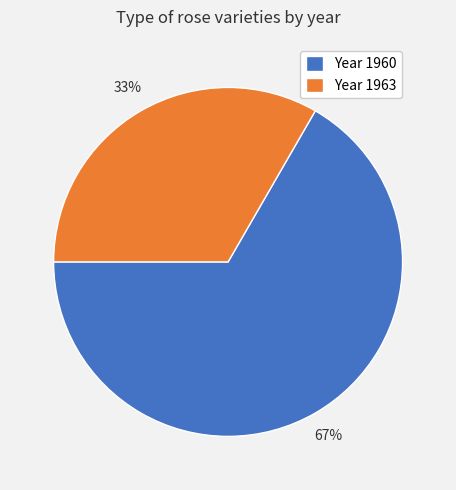

Count the number of slices in the pie.

2